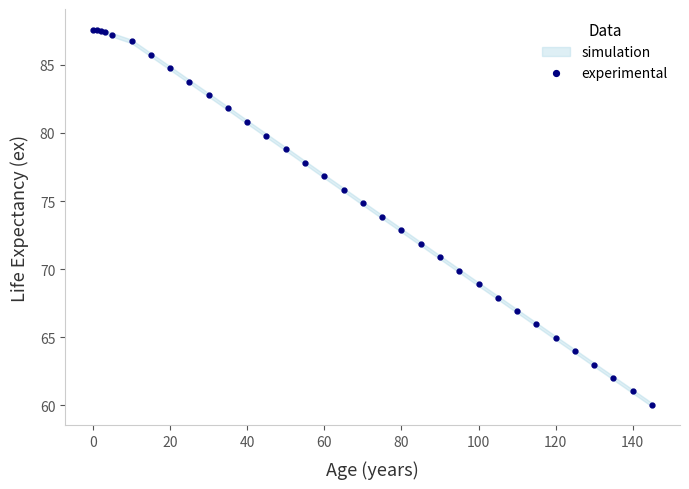

Is it true that experimental equals 46.1 at 40?

False